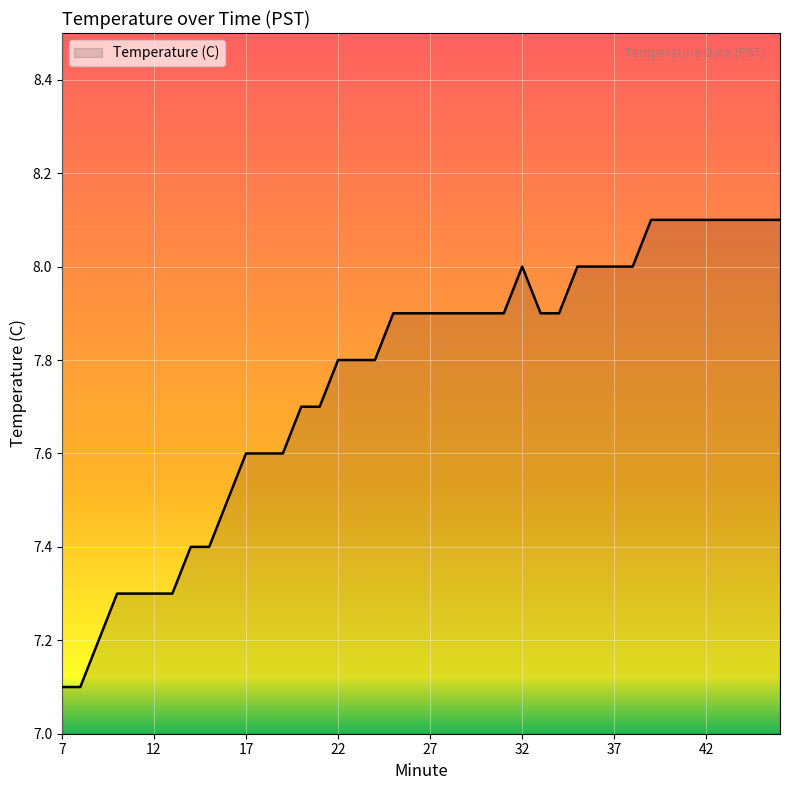

What is the average value?

7.8